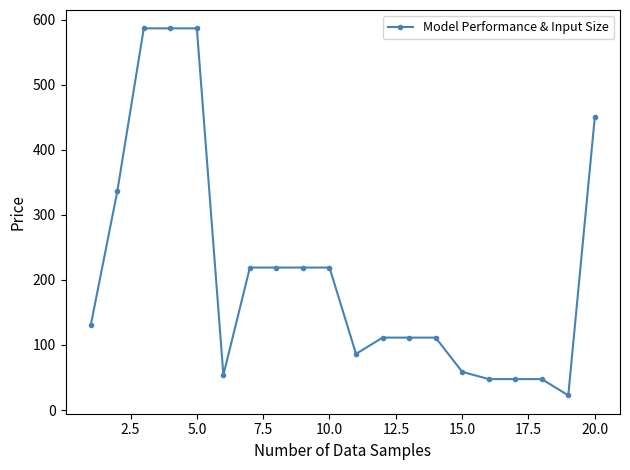

What is the greatest value displayed?

586.5